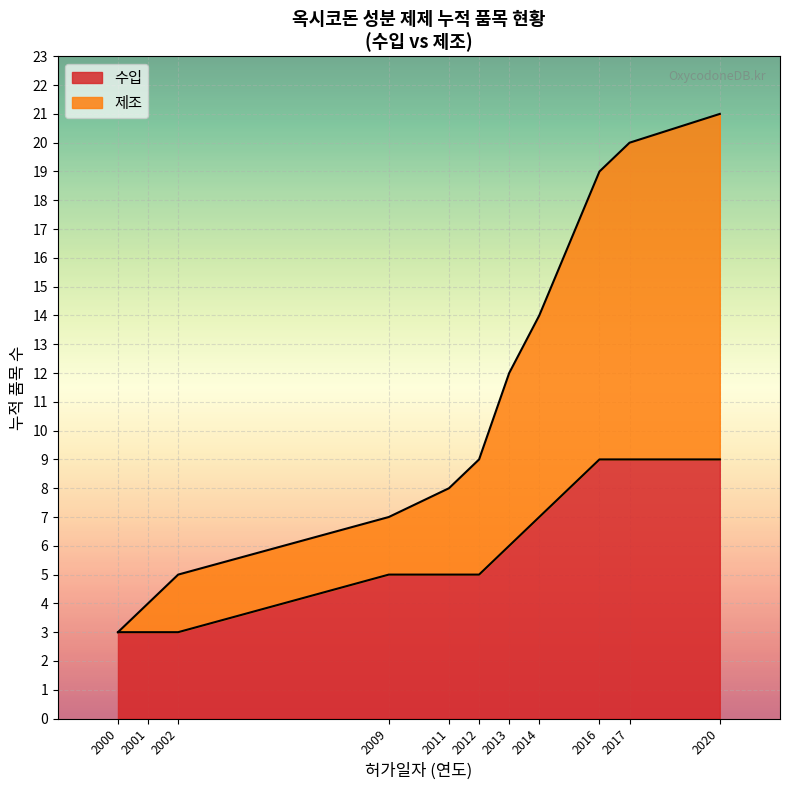

Rank the series at 2016 from lowest to highest value.

수입, 제조